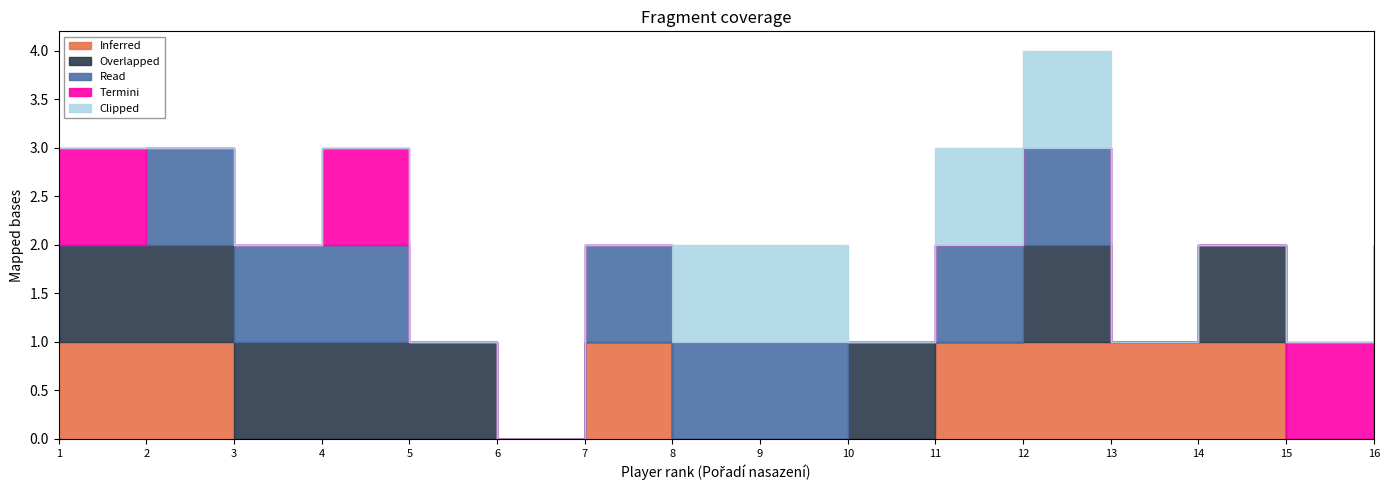

True or false: Overlapped and Read cross at least once.

False